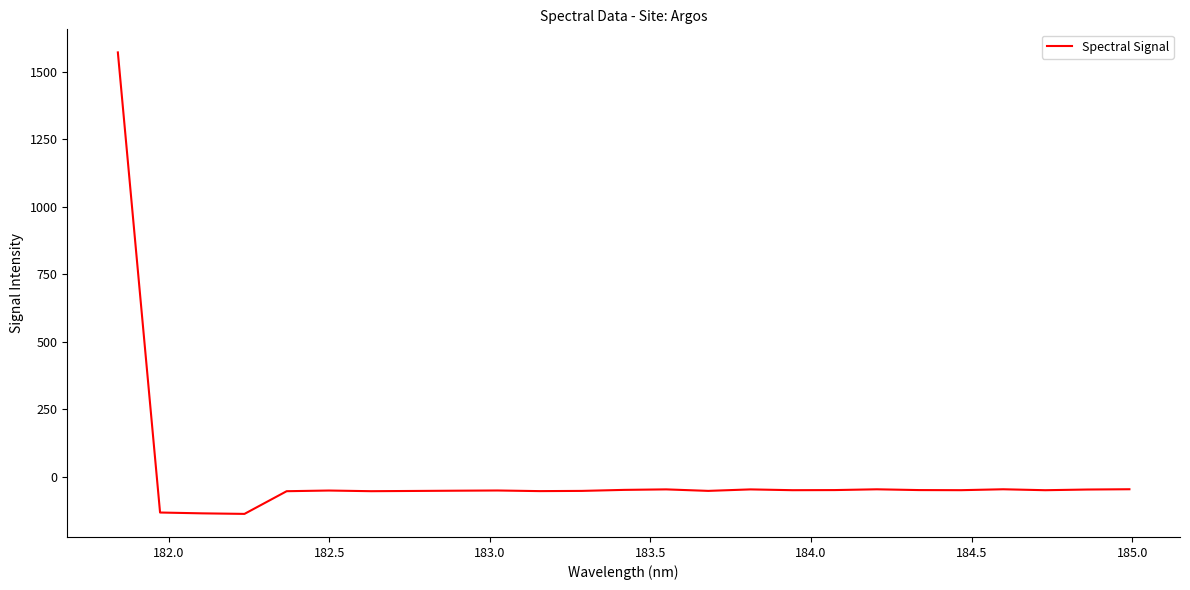

What is the difference between the maximum and minimum values?

1709.3